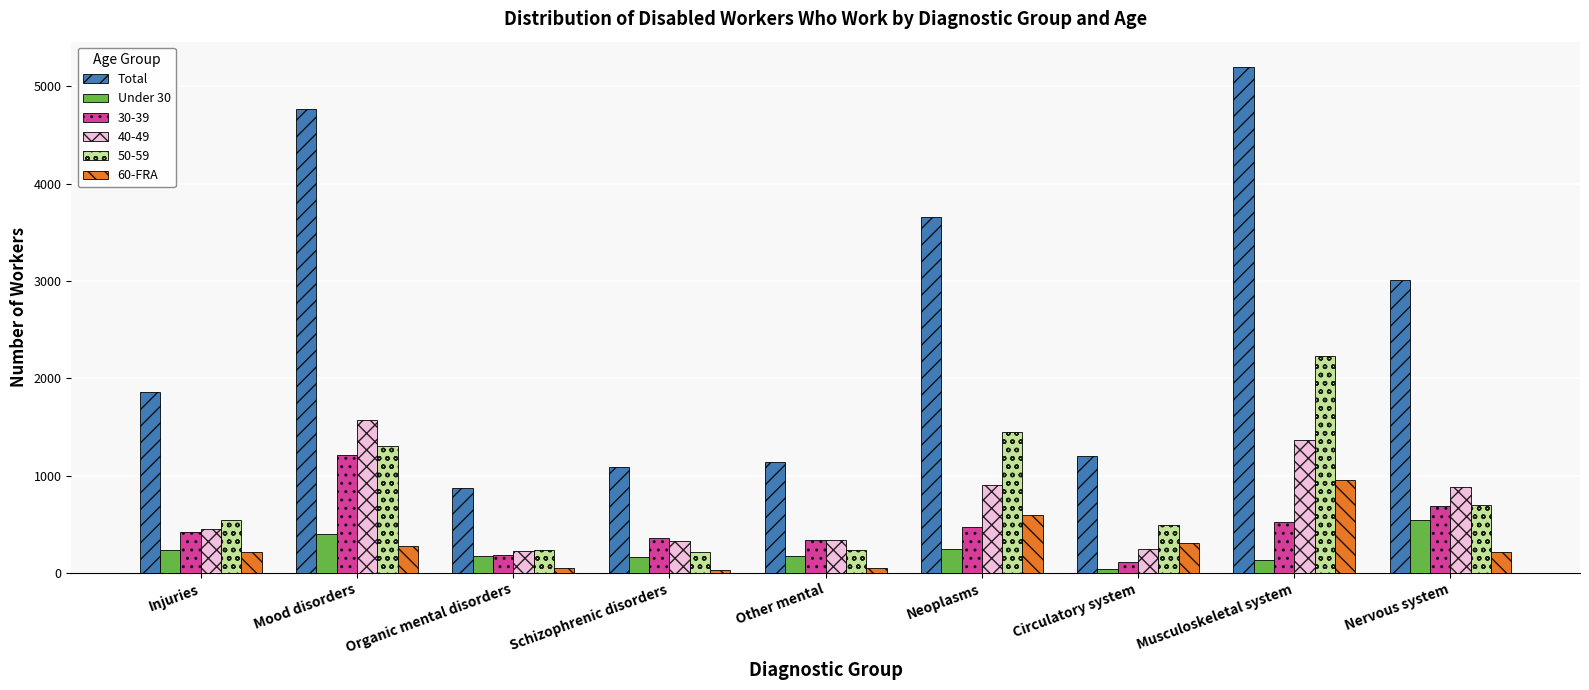

At which label does Under 30 reach its minimum?

Circulatory system